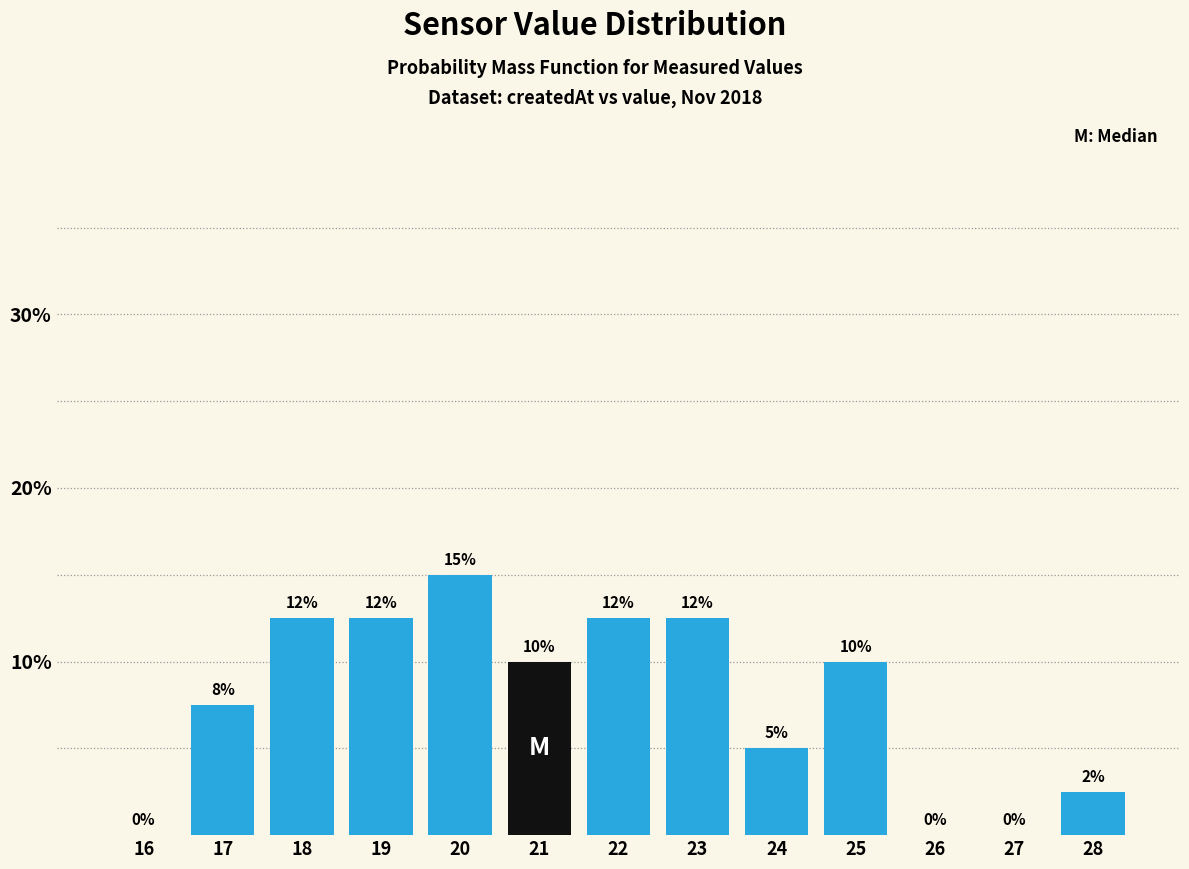

What is the sum of the values at 21 and 20?

25.0